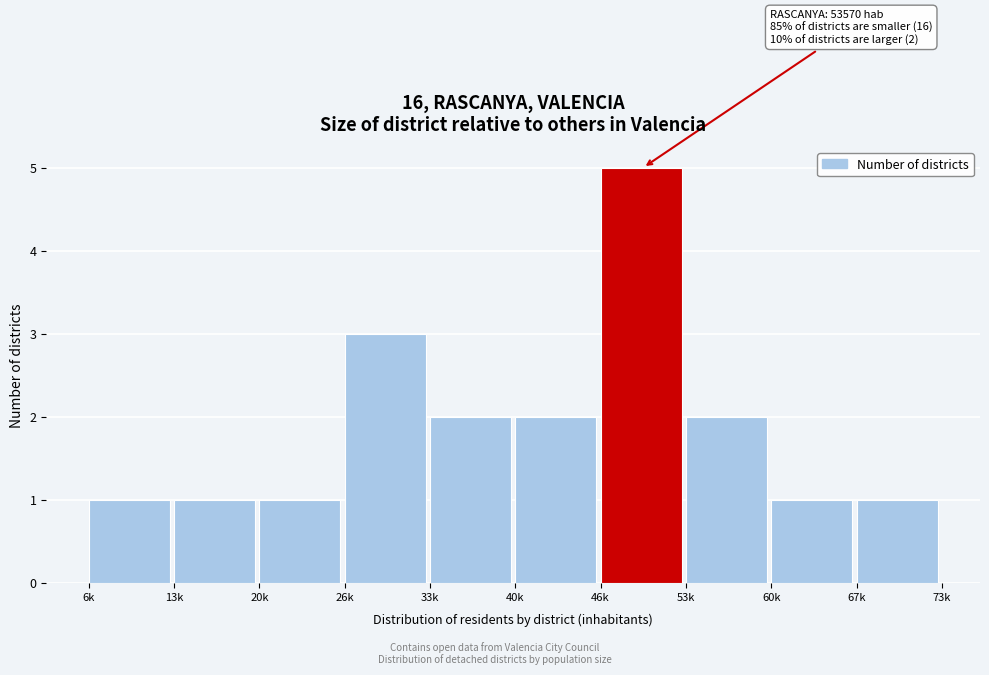

Reading left to right, extract all data points from this chart.

6k=1	13k=1	20k=1	26k=3	33k=2	40k=2	46k=5	53k=2	60k=1	67k=1